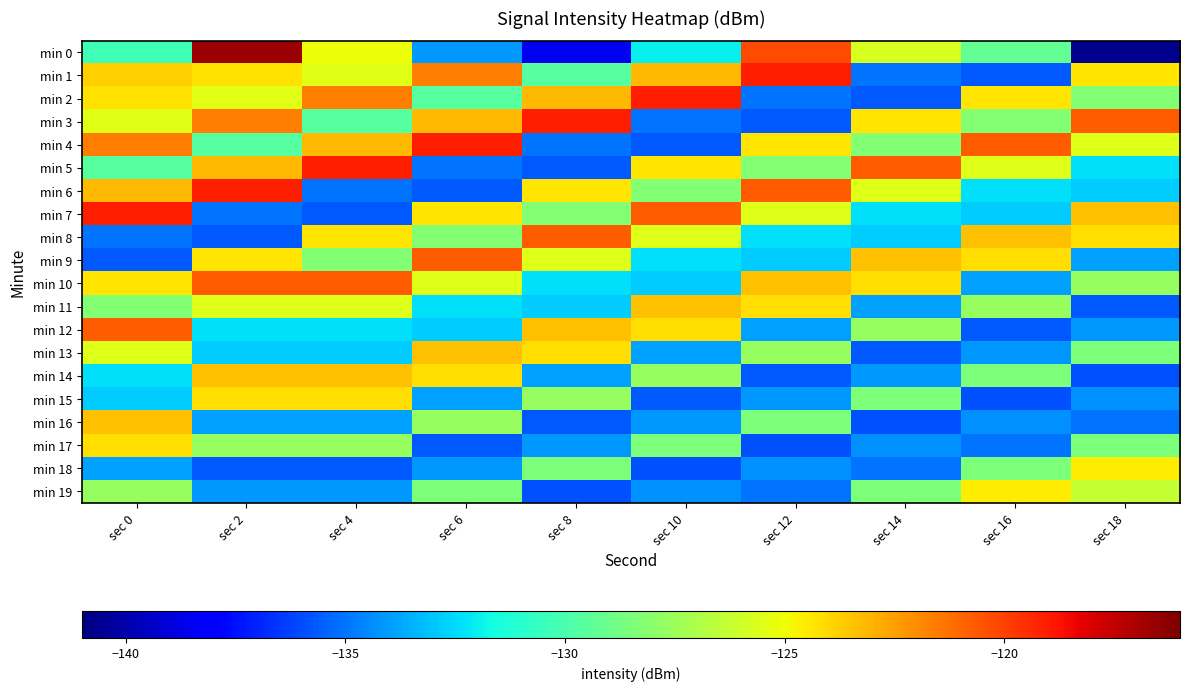

Rank the series by their maximum value, from highest to lowest.

min 0, min 1, min 2, min 3, min 4, min 5, min 6, min 7, min 8, min 9, min 10, min 12, min 11, min 13, min 14, min 16, min 15, min 17, min 18, min 19